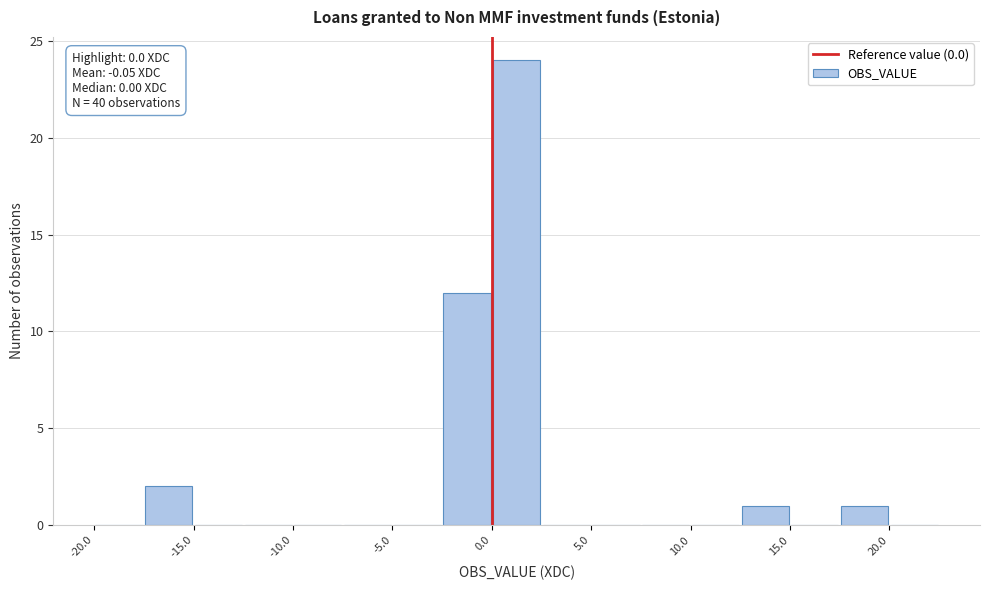

Which range on the x-axis has the tallest bar?

0.0 to 2.5